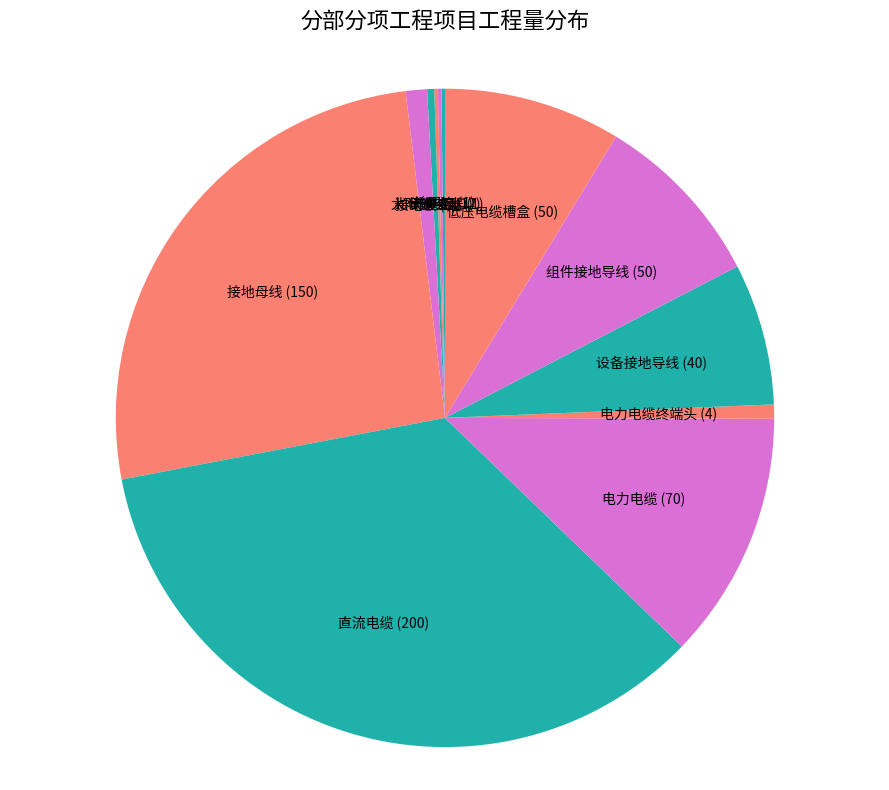

Does any single category account for the majority?

No